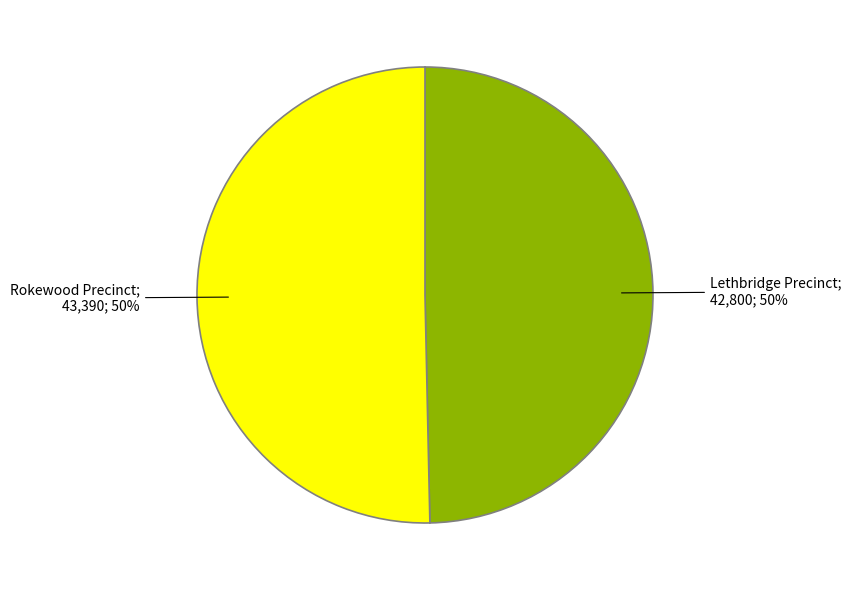

To the nearest percent, what is the average slice percentage?

50%